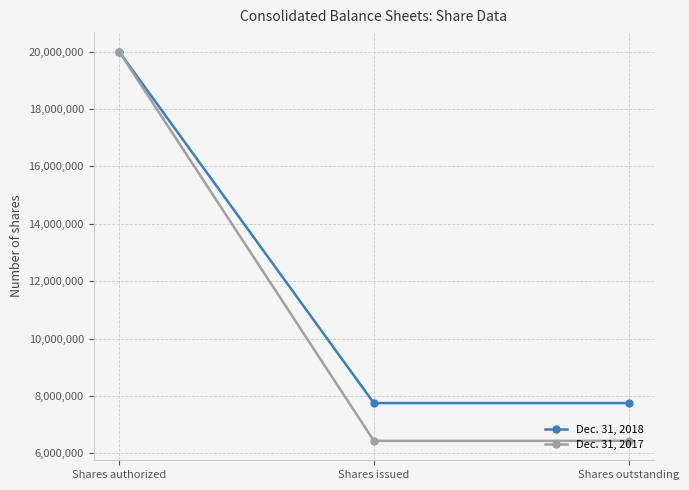

What is the label of the 2nd point from the right?

Shares issued